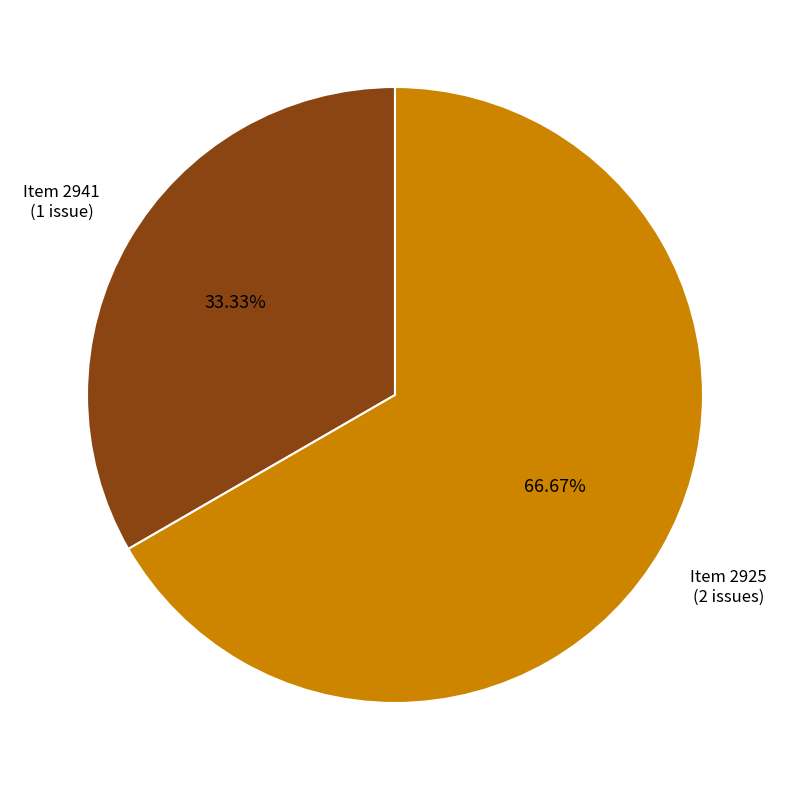

To the nearest percent, what is the difference between the largest and smallest slice percentages?

33%